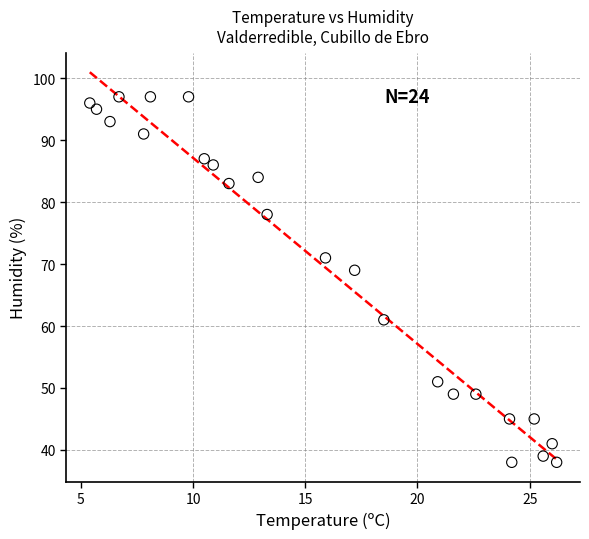

What is the range of Y values (max minus min)?

59